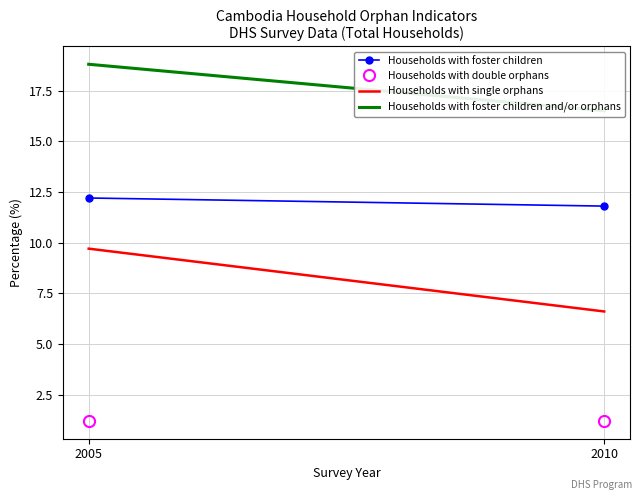

Reading right to left, what are all the values shown in this chart?

Households with foster children: 11.8	12.2
Households with double orphans: 1.2	1.2
Households with single orphans: 6.6	9.7
Households with foster children and/or orphans: 16.5	18.8